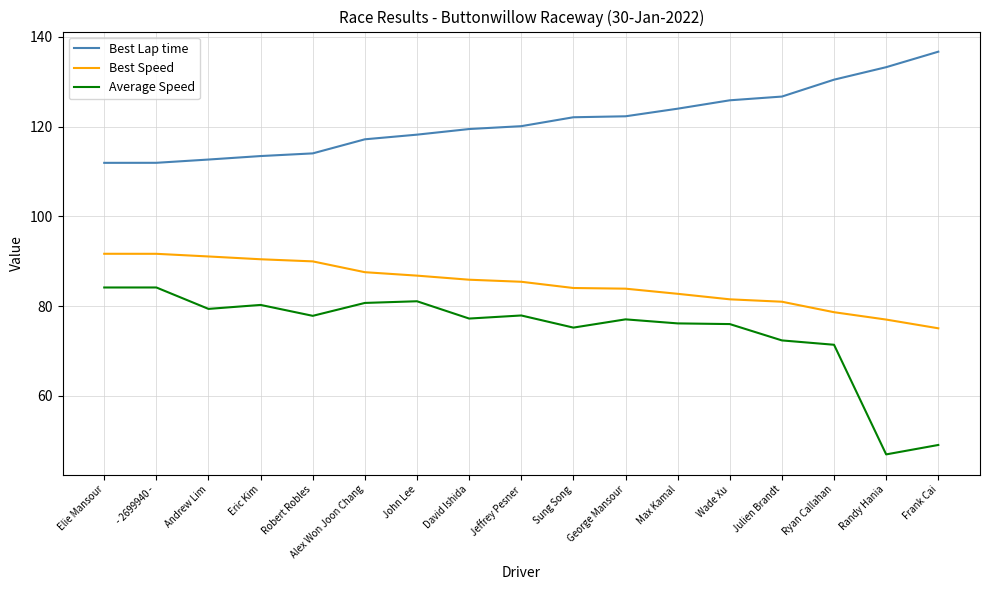

Which series has the largest total across all categories?

Best Lap time